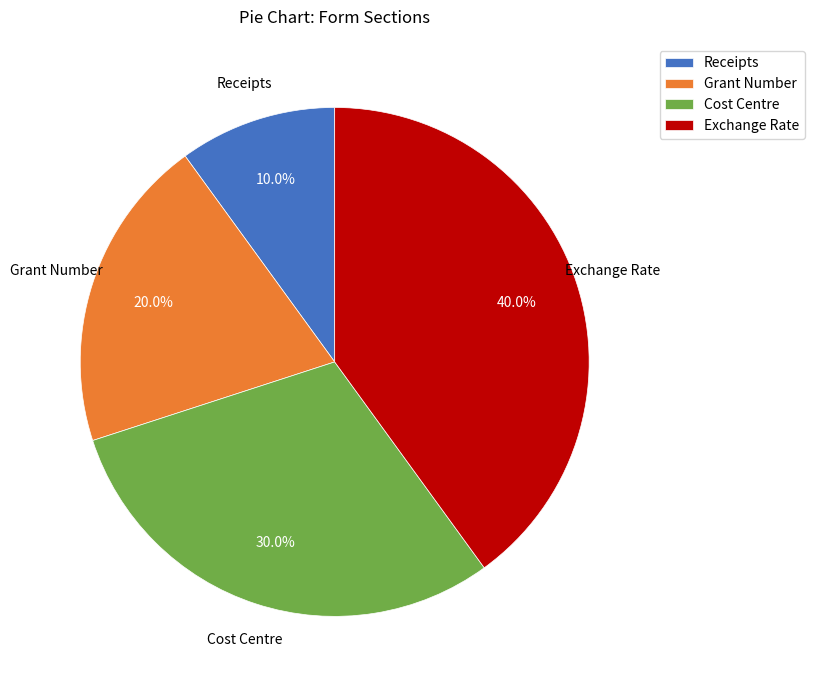

True or false: Exchange Rate accounts for 40% of the total.

True